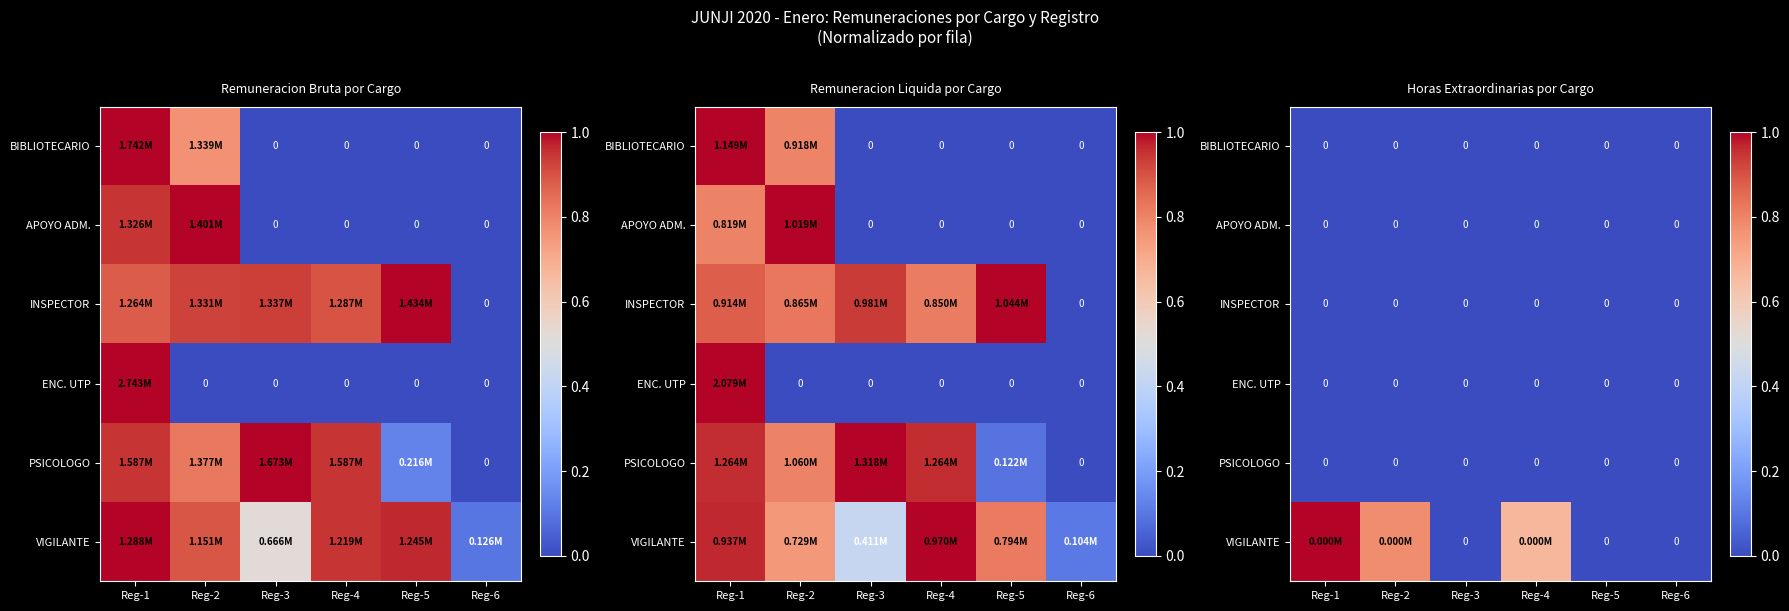

List the series in order of their peak value, highest first.

VIGILANTE, BIBLIOTECARIO, APOYO ADM., INSPECTOR, ENC. UTP, PSICOLOGO